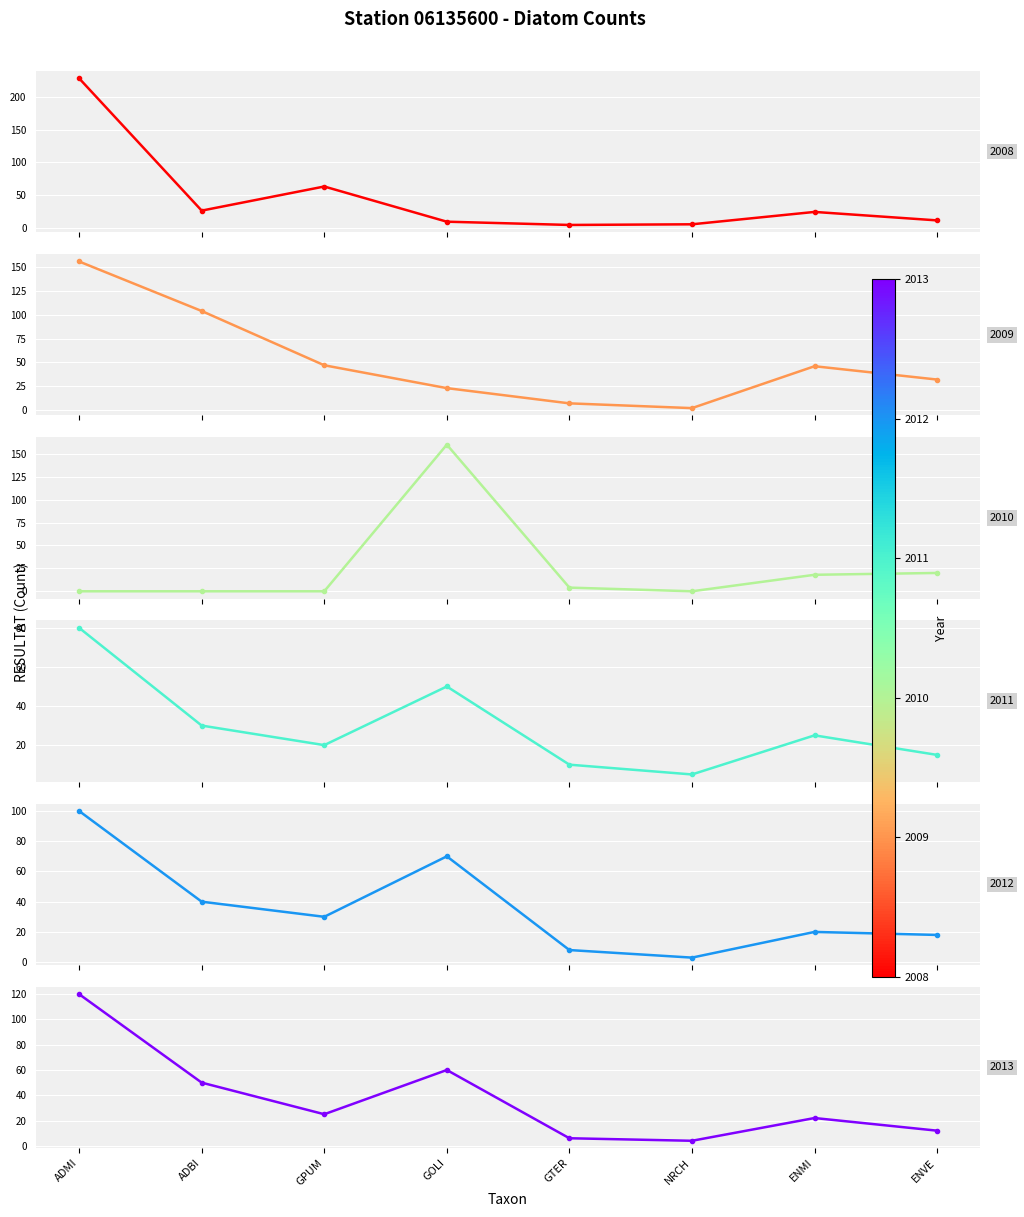

What is the value of the 2011 point at the 2nd from the left?

30